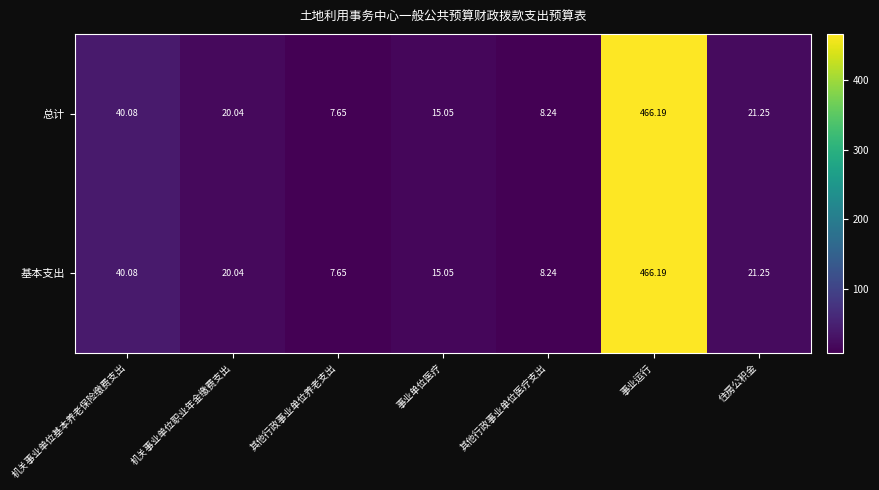

Rank the categories by 总计 value from lowest to highest.

其他行政事业单位养老支出, 其他行政事业单位医疗支出, 事业单位医疗, 机关事业单位职业年金缴费支出, 住房公积金, 机关事业单位基本养老保险缴费支出, 事业运行